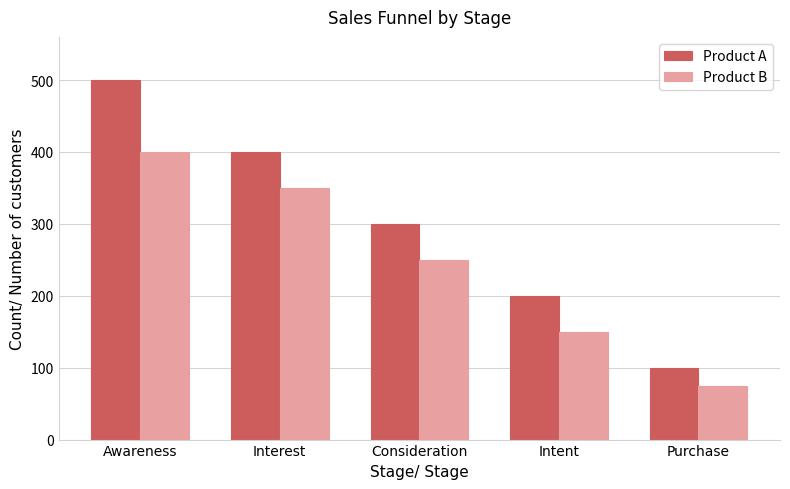

Is the value of Product A at Awareness greater than the value of Product B at Purchase?

Yes